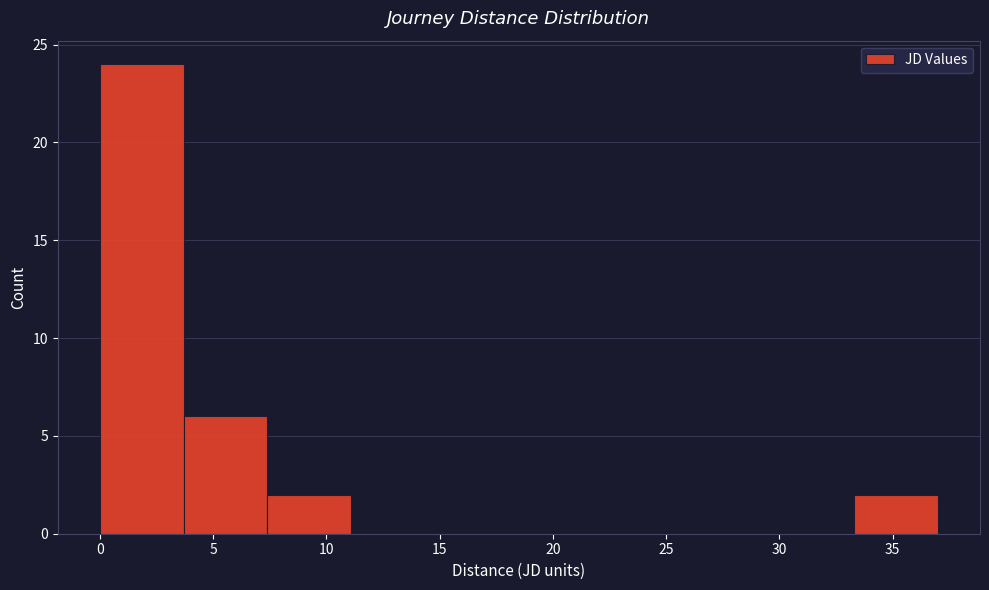

Reading left to right, transcribe this chart: for each bar, give the range it covers on the x-axis and its height. Neither the bar edges nor the heights are printed on the chart, so give them approximately, as read against the axes.

0.0 to 3.7: 24
3.7 to 7.4: 6
7.4 to 11.1: 2
11.1 to 14.8: 0
14.8 to 18.5: 0
18.5 to 22.2: 0
22.2 to 25.9: 0
25.9 to 29.6: 0
29.6 to 33.3: 0
33.3 to 37.0: 2